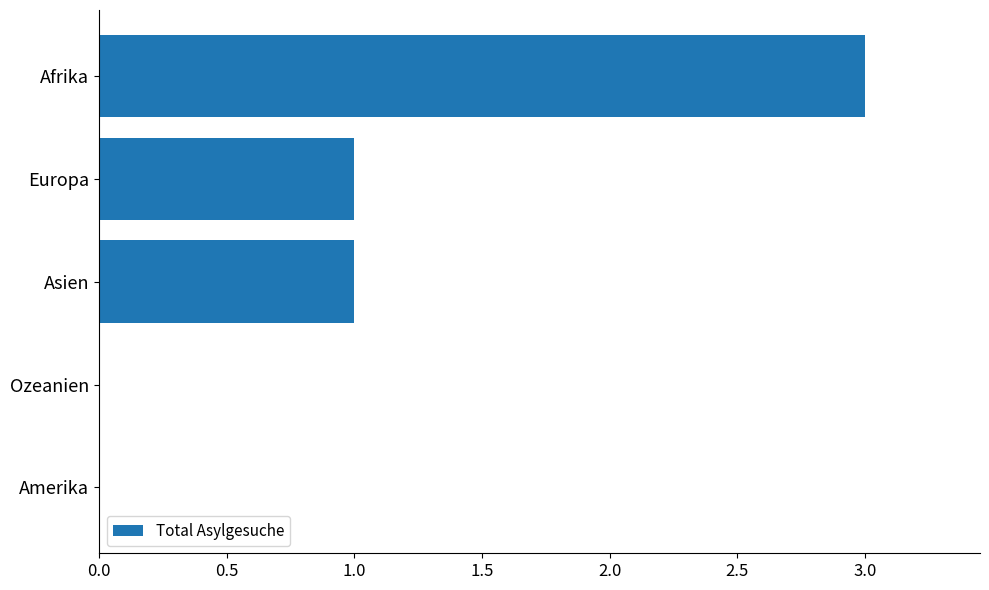

What is the sum of the values at Afrika and Asien?

4